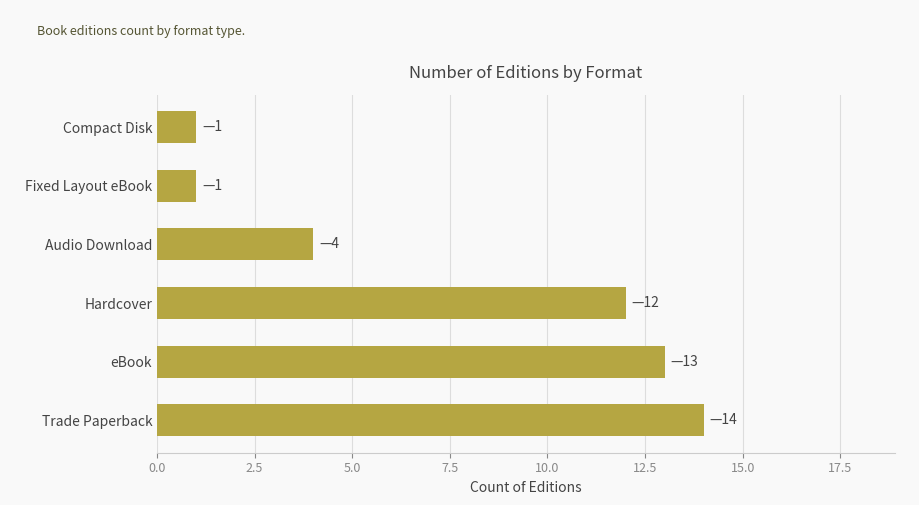

Reading top to bottom, extract all data points from this chart.

1	1	4	12	13	14